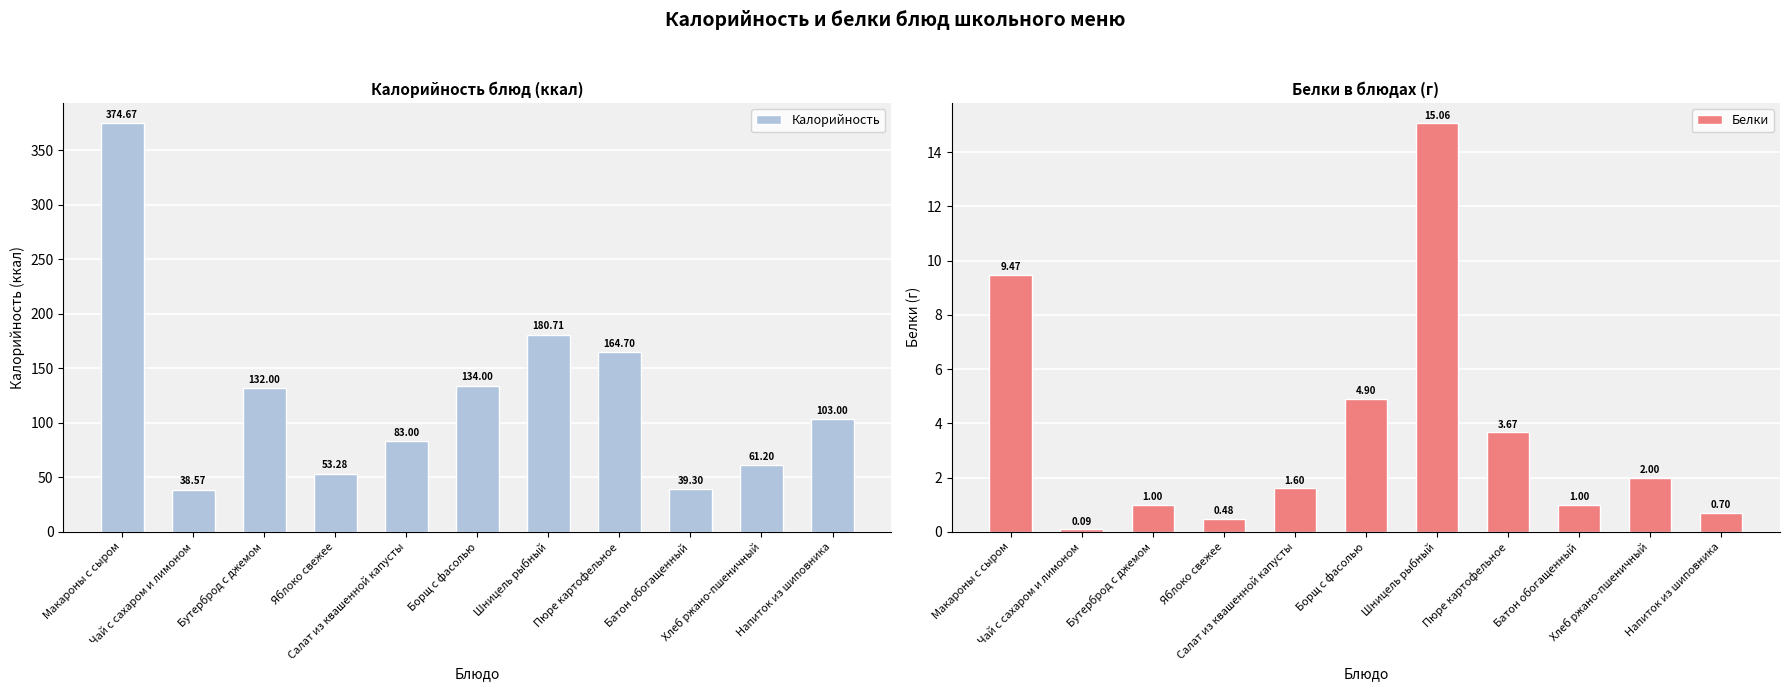

Reading right to left, transcribe all the data shown in this chart.

Калорийность: Напиток из шиповника=103.0	Хлеб ржано-пшеничный=61.2	Батон обогащенный=39.3	Пюре картофельное=164.7	Шницель рыбный=180.7	Борщ с фасолью=134.0	Салат из квашенной капусты=83.0	Яблоко свежее=53.3	Бутерброд с джемом=132.0	Чай с сахаром и лимоном=38.6	Макароны с сыром=374.7
Белки: Напиток из шиповника=0.7	Хлеб ржано-пшеничный=2.0	Батон обогащенный=1.0	Пюре картофельное=3.7	Шницель рыбный=15.1	Борщ с фасолью=4.9	Салат из квашенной капусты=1.6	Яблоко свежее=0.5	Бутерброд с джемом=1.0	Чай с сахаром и лимоном=0.1	Макароны с сыром=9.5